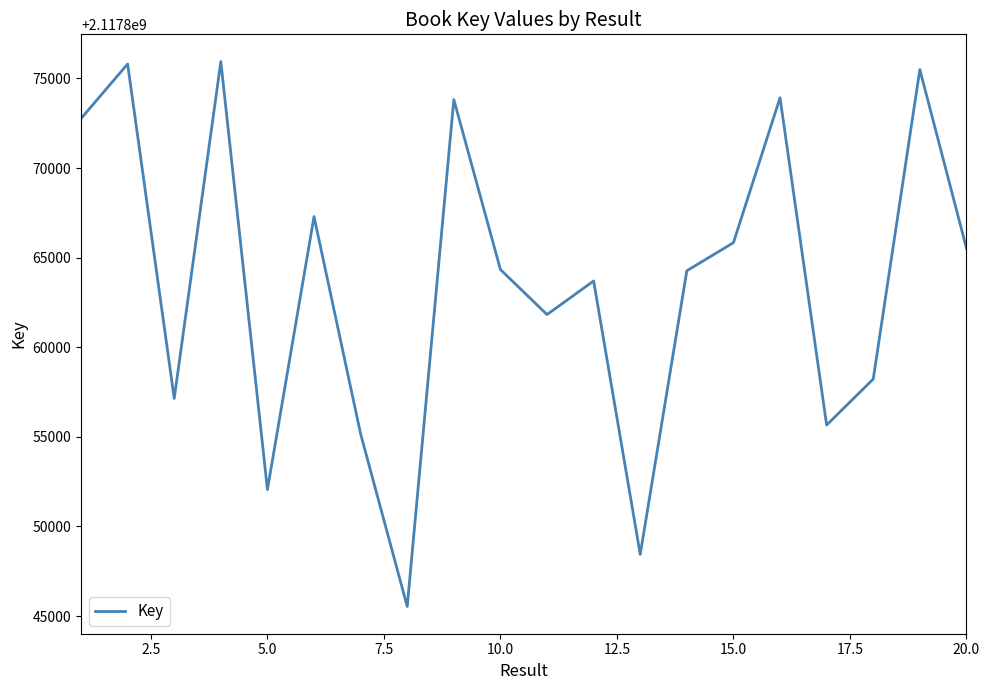

What is the greatest value displayed?

2117875944